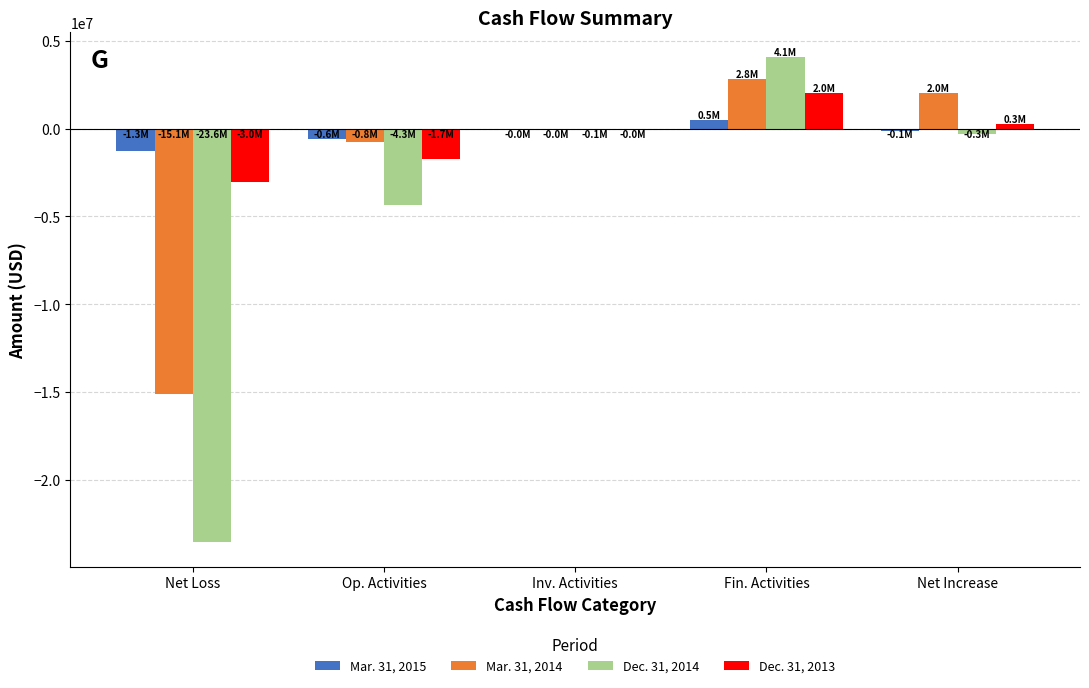

The value of Mar. 31, 2014 at Inv. Activities is -15236. True or false?

True